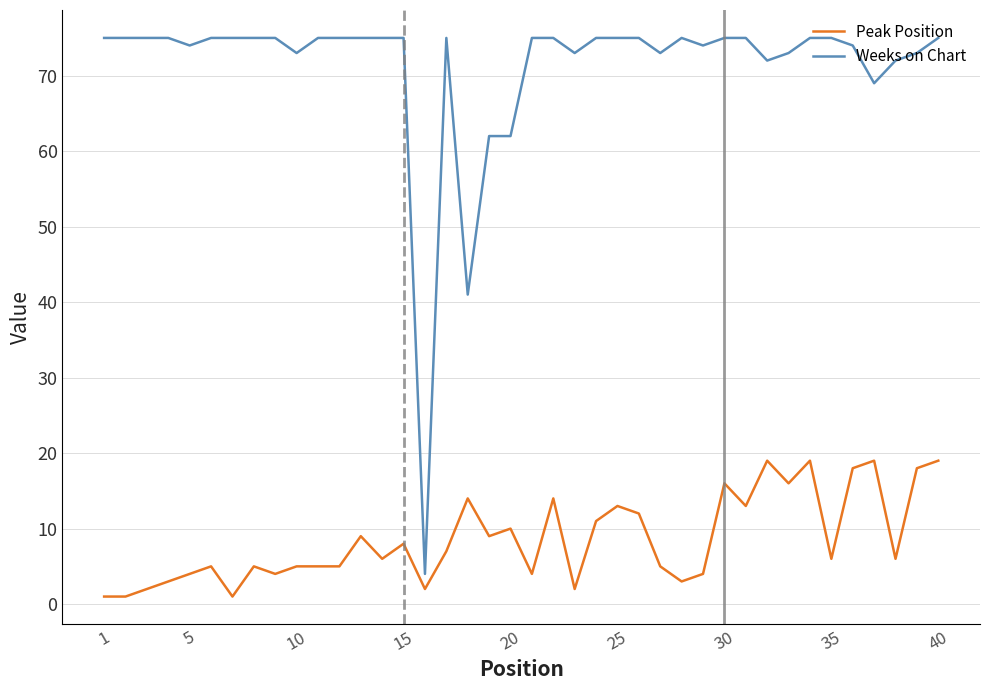

List the series in order of their overall mean, highest first.

Weeks on Chart, Peak Position